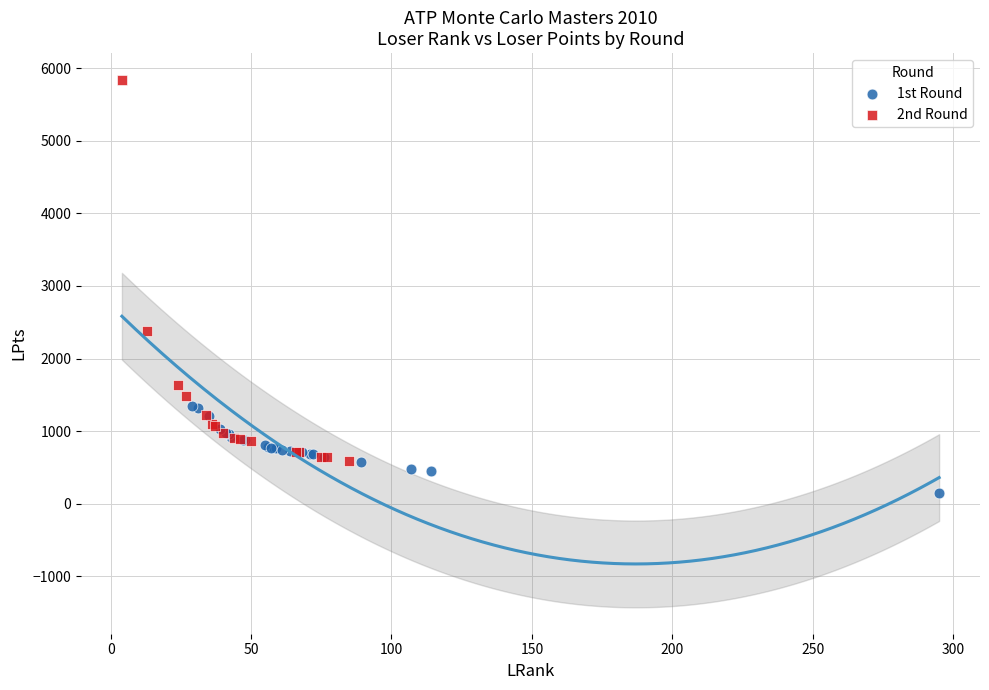

Which series has the largest Y range (max minus min)?

2nd Round